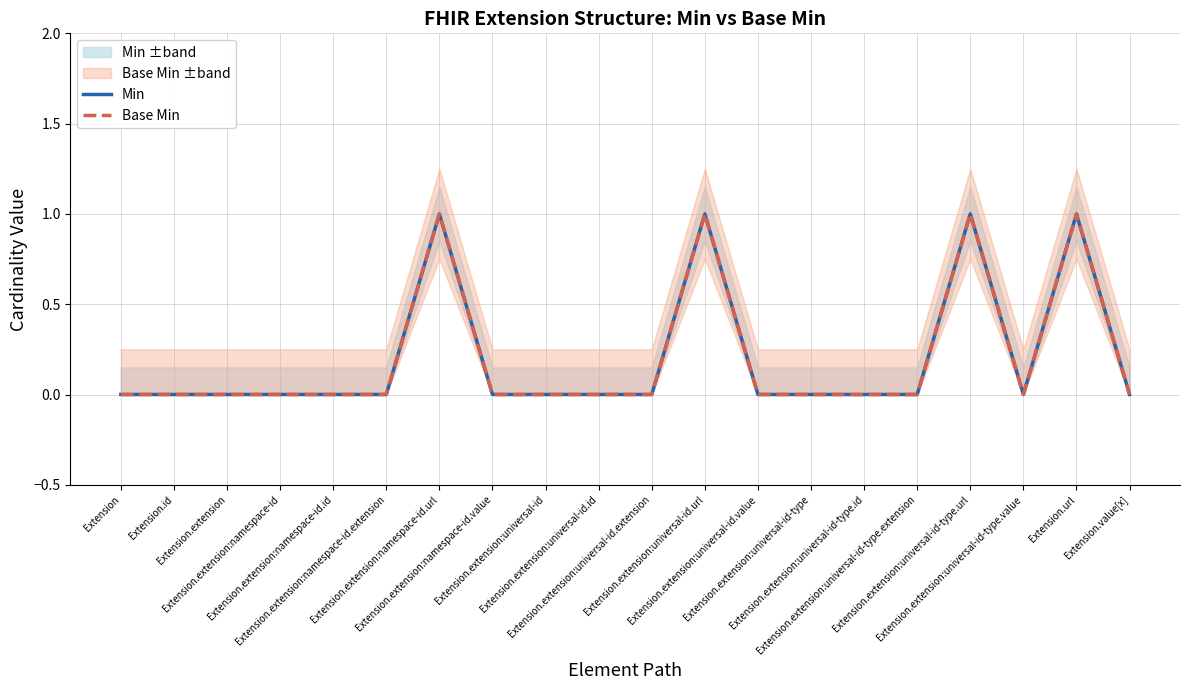

True or false: Base Min has a value of 0 at Extension.value[x].

True